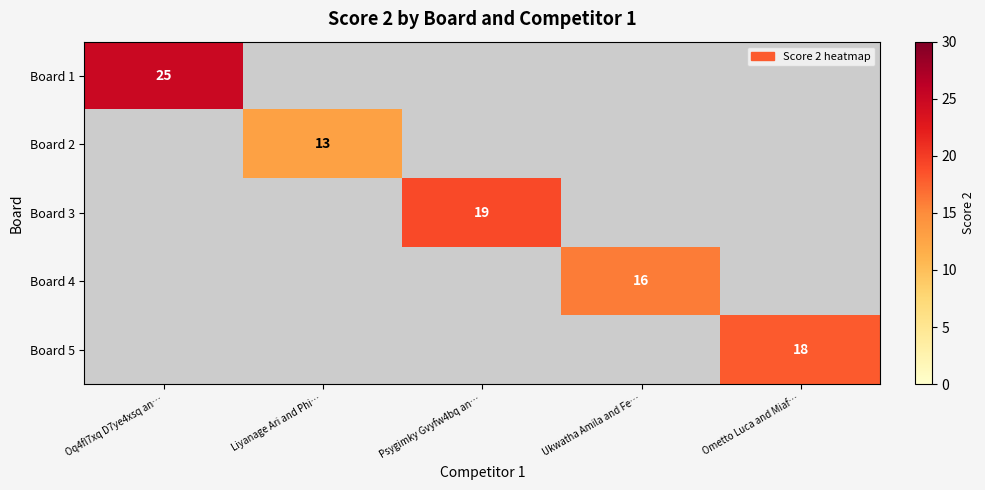

Is it true that Board 5 equals 18 at Ometto Luca and Miaf…?

True